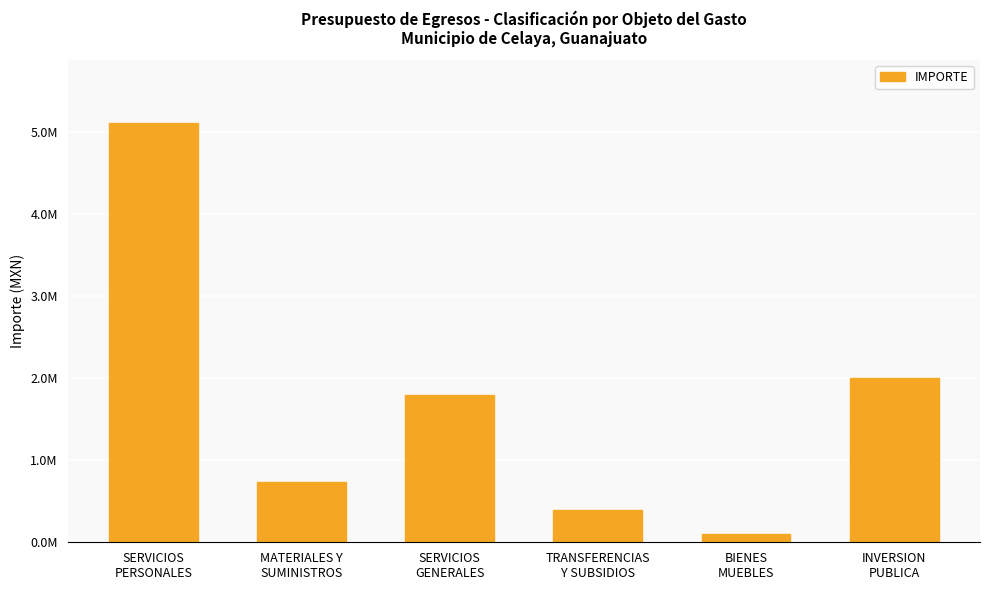

Does the chart contain any negative values?

No